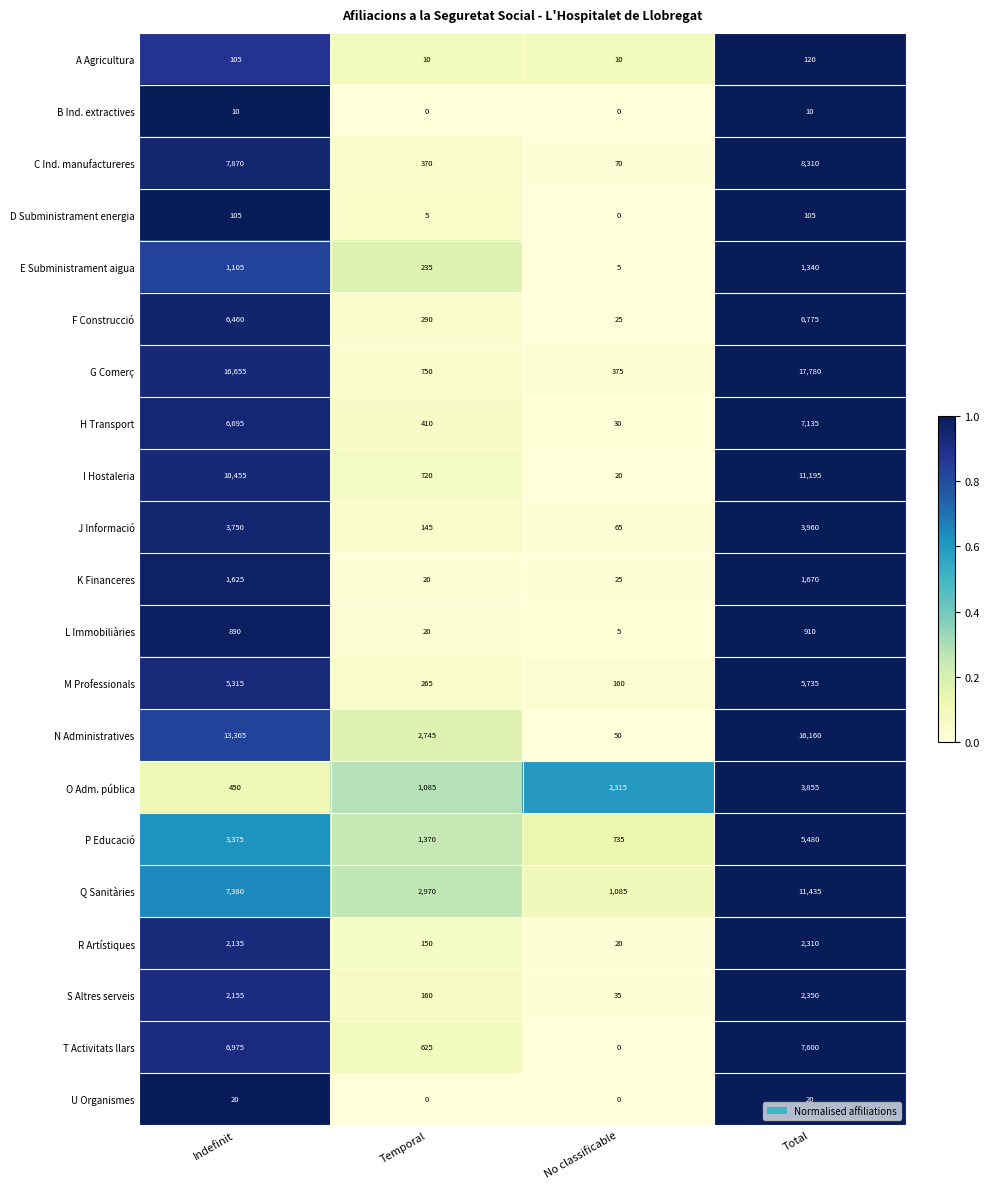

The value of G Comerç at Total is 17780. True or false?

True